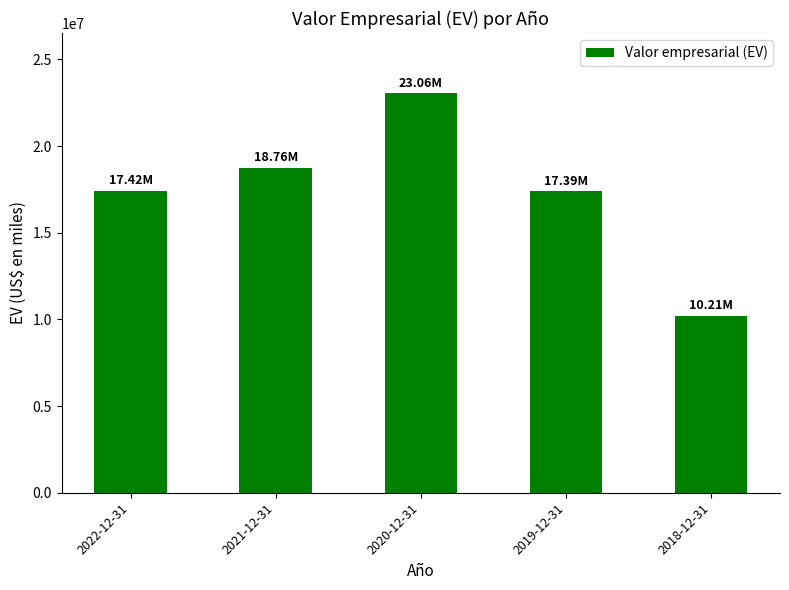

Does the chart contain stacked bars?

No